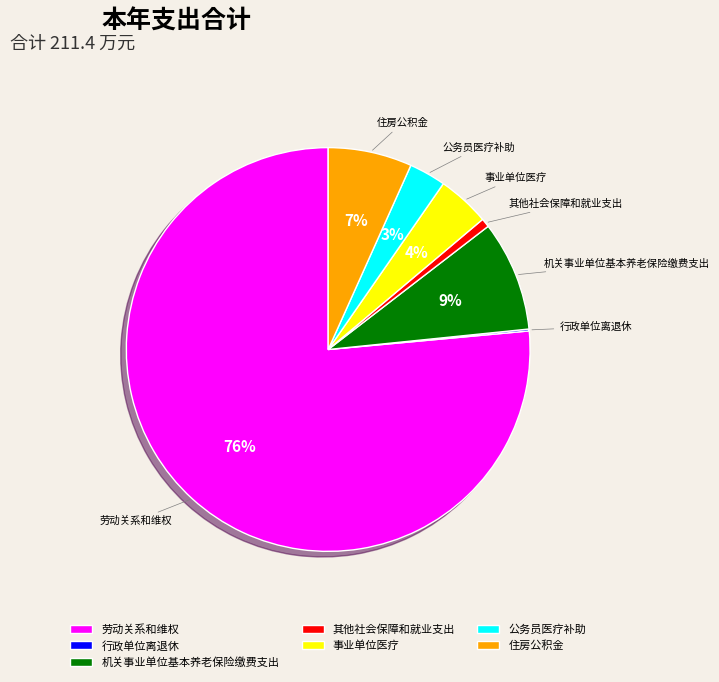

Between 住房公积金 and 其他社会保障和就业支出, which is larger?

住房公积金